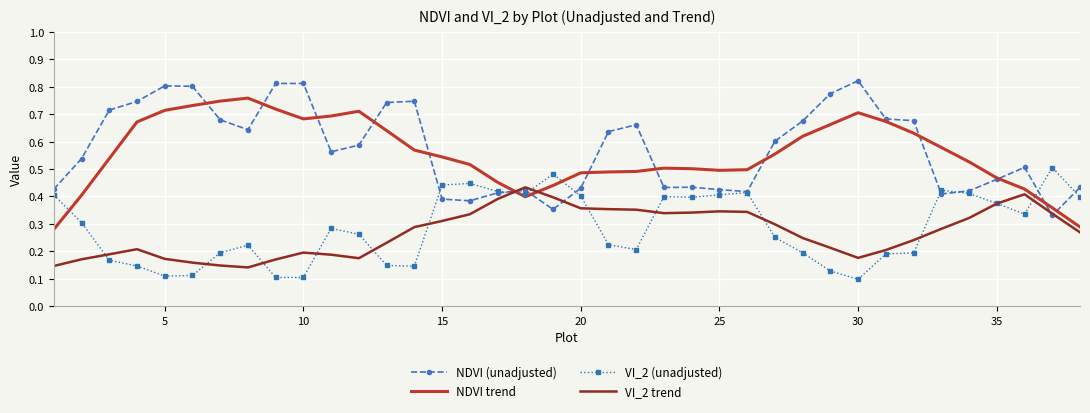

True or false: NDVI trend and VI_2 (unadjusted) intersect in this chart.

True